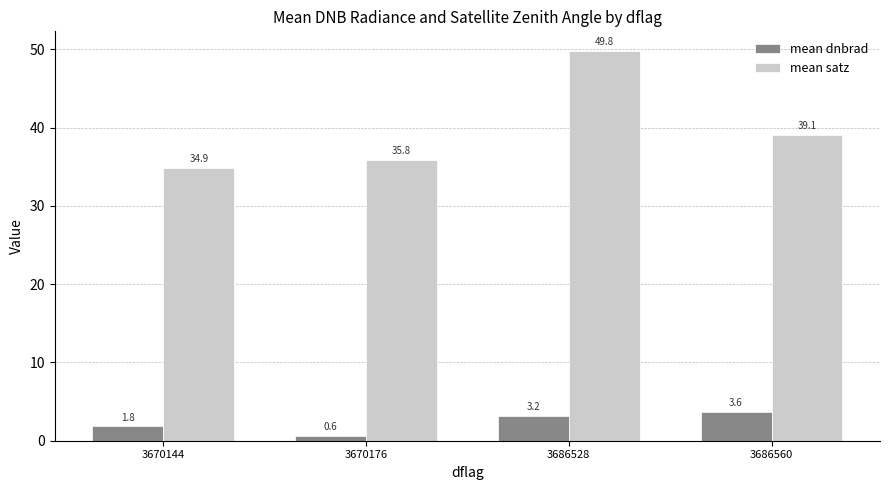

The value of mean dnbrad at 3686528 is 3.2. True or false?

True